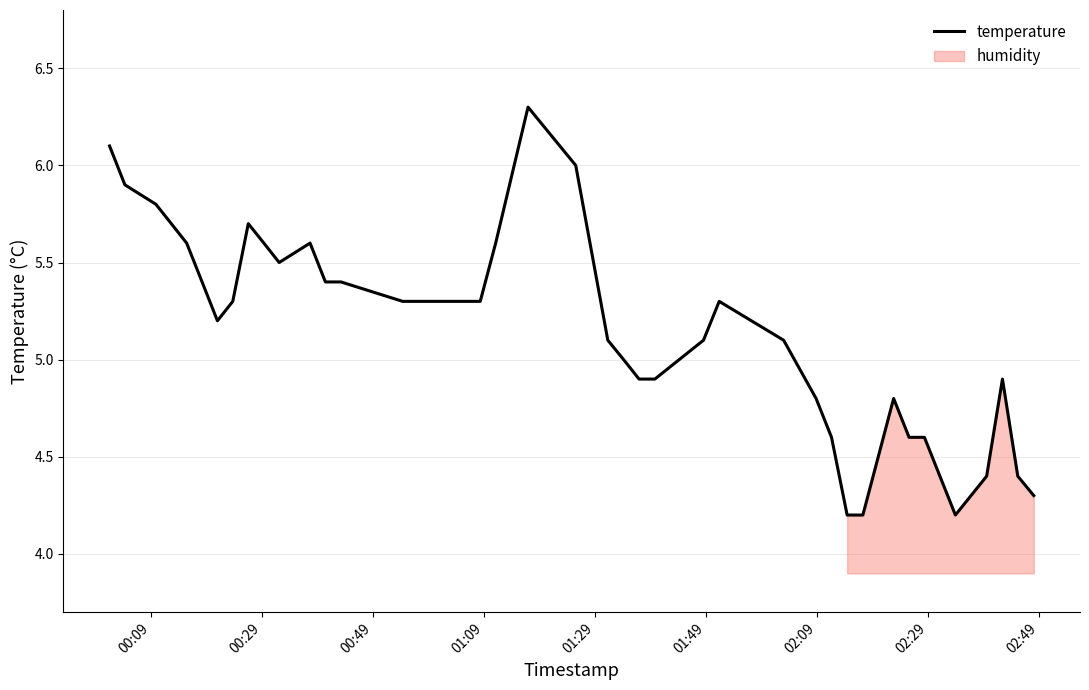

What is the minimum value for temperature?

4.2